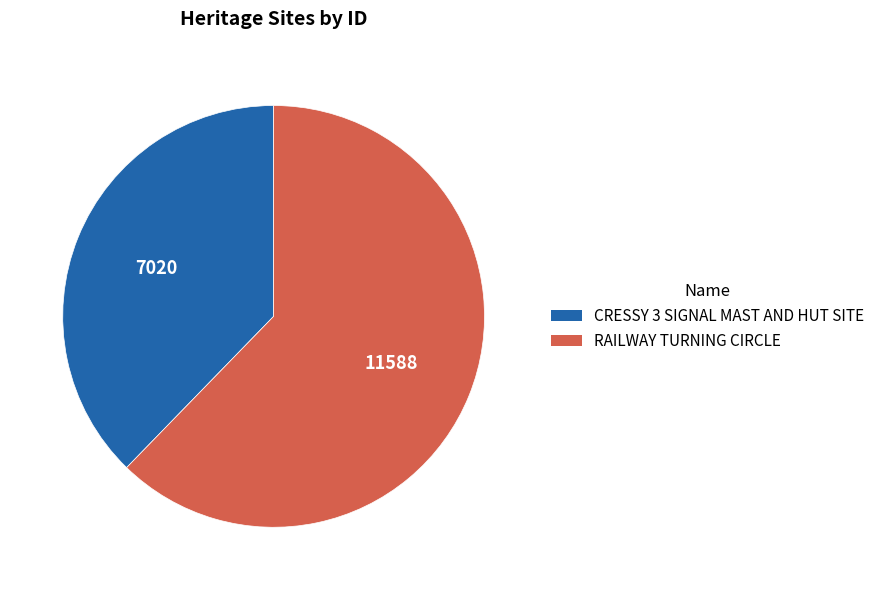

How many segments does this pie chart have?

2